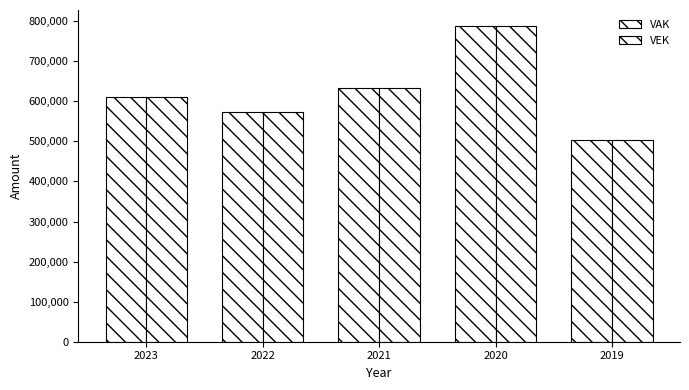

Which category has the lowest value across all series?

2019